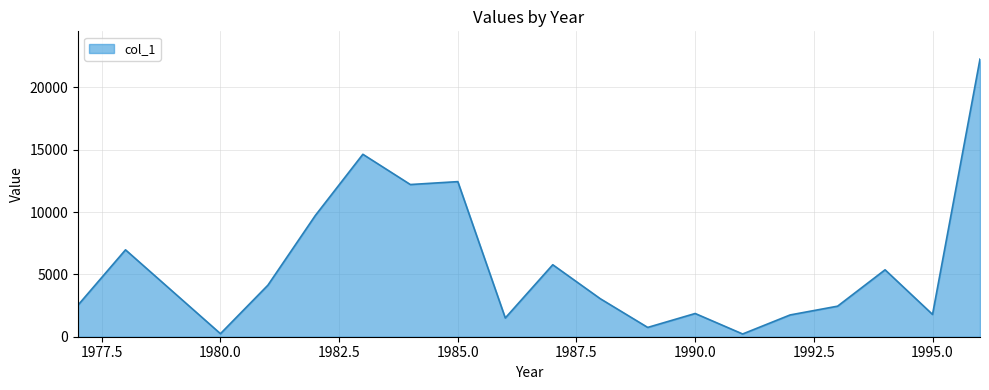

What is the difference between the maximum and minimum values?

22050